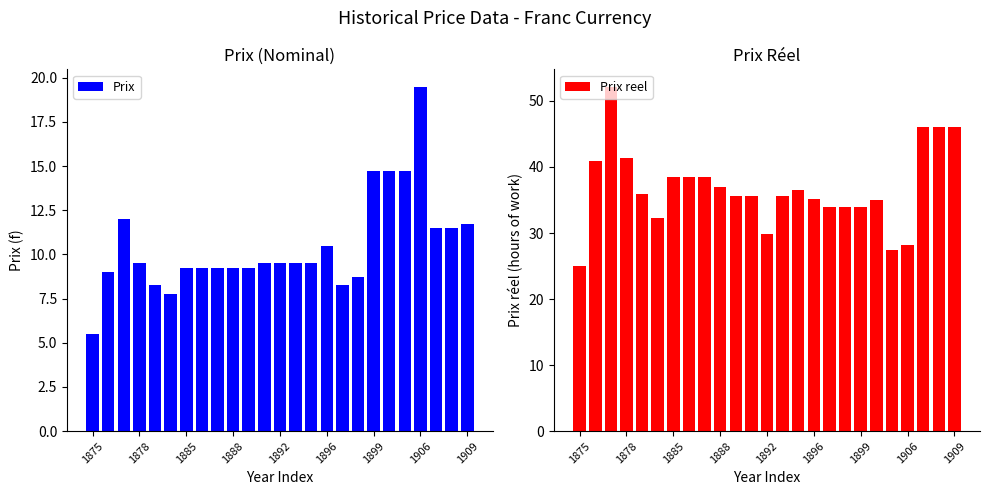

What is the minimum value shown in the chart?

5.5